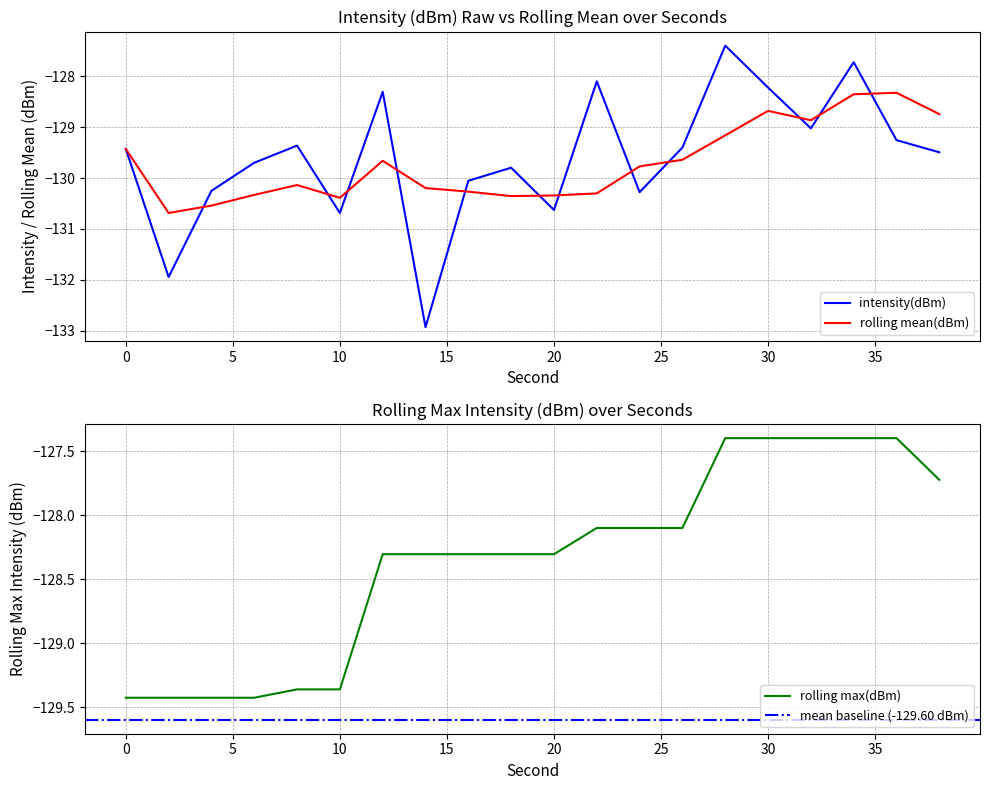

What is the maximum value for rolling mean(dBm)?

-128.3